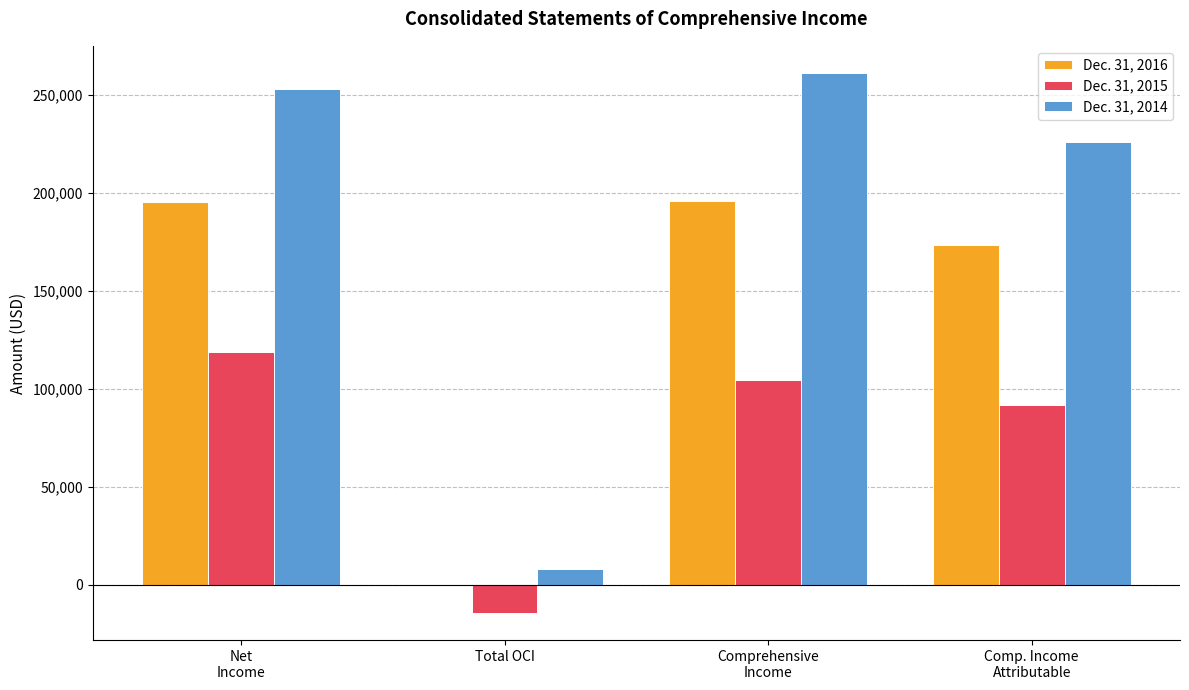

What is the sum of all Dec. 31, 2014 values?

748952